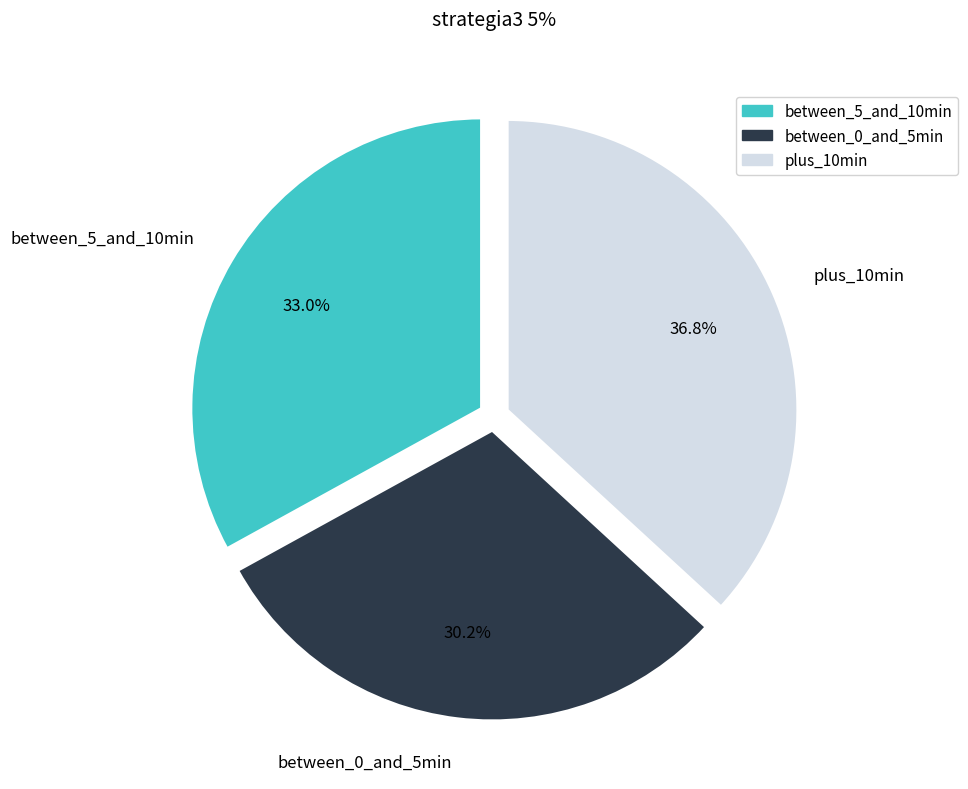

To the nearest percent, what is the average slice percentage?

33%